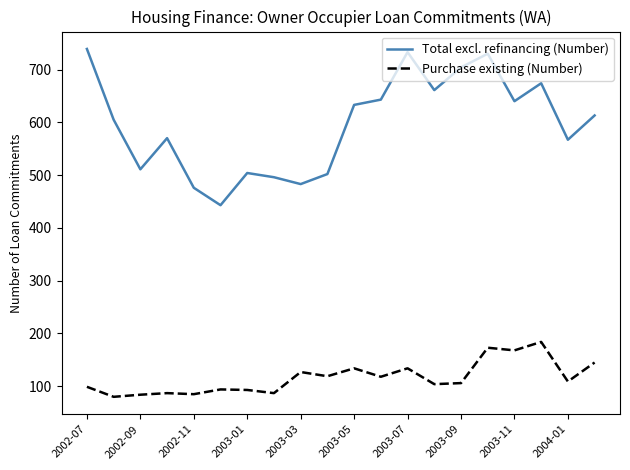

Which series has the largest total across all categories?

Total excl. refinancing (Number)